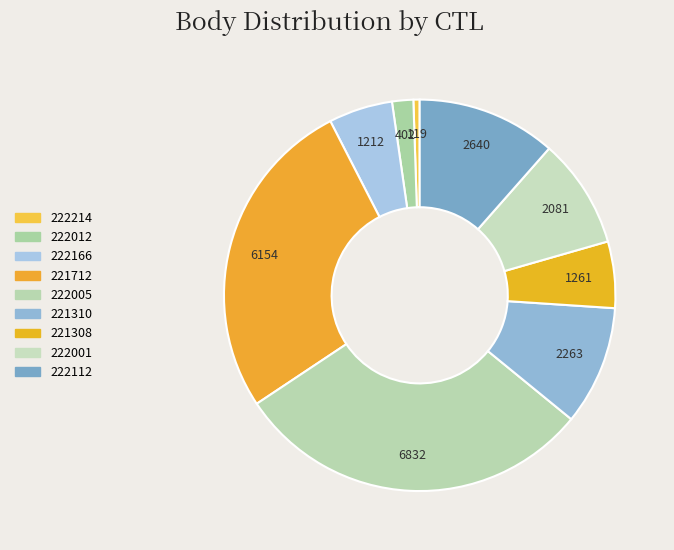

Is the sum of 221310 and 222005 greater than half?

No